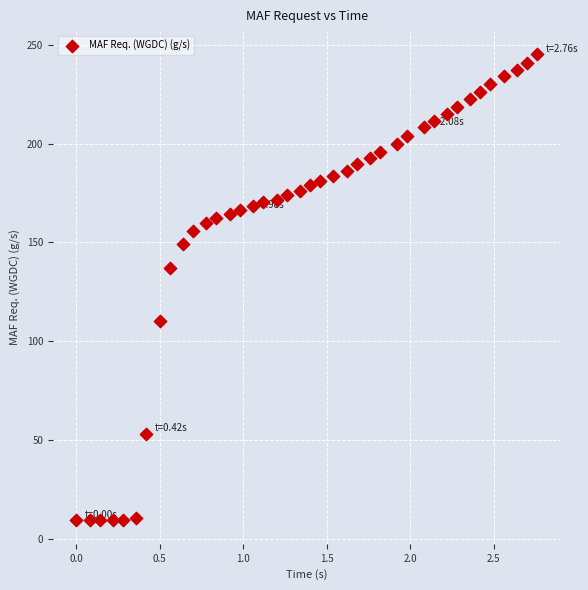

What Y value in the scatter plot is closest to 127?

137.1